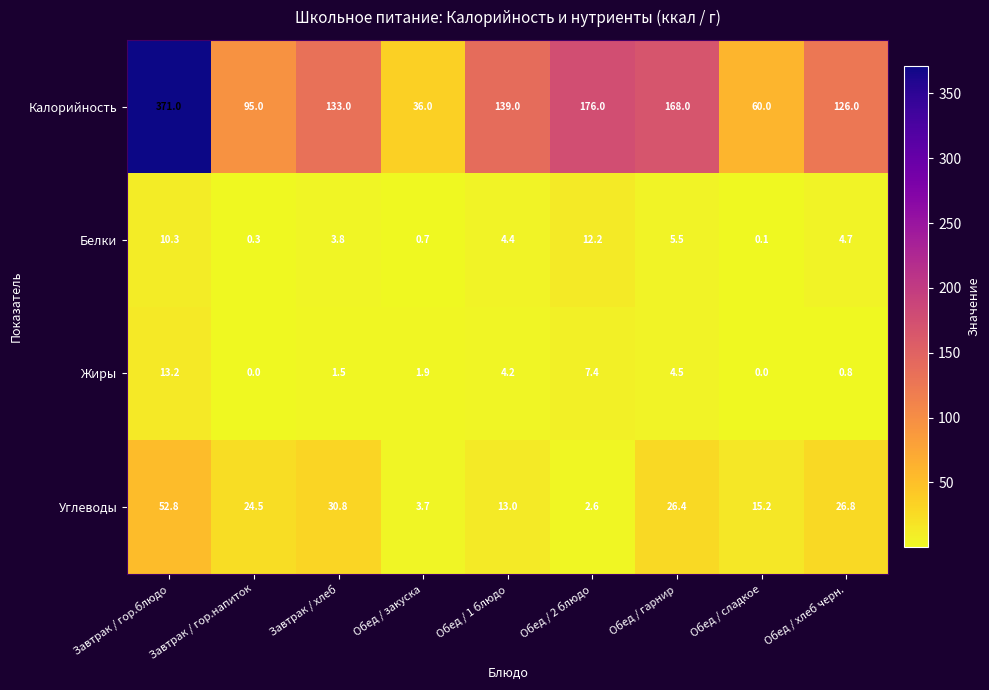

At how many categories does at least one series exceed 85?

7